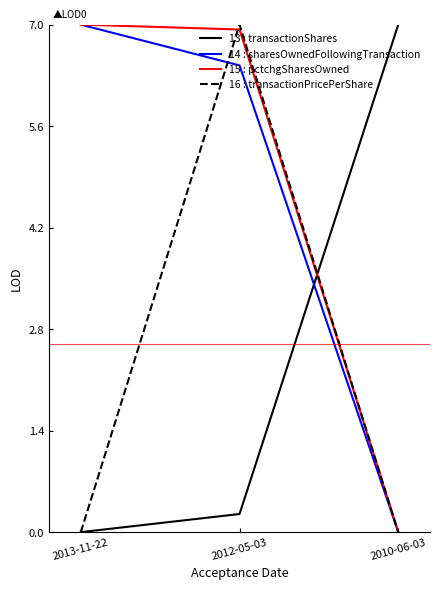

List the labels in order of 13 : transactionShares value, largest first.

2010-06-03, 2012-05-03, 2013-11-22